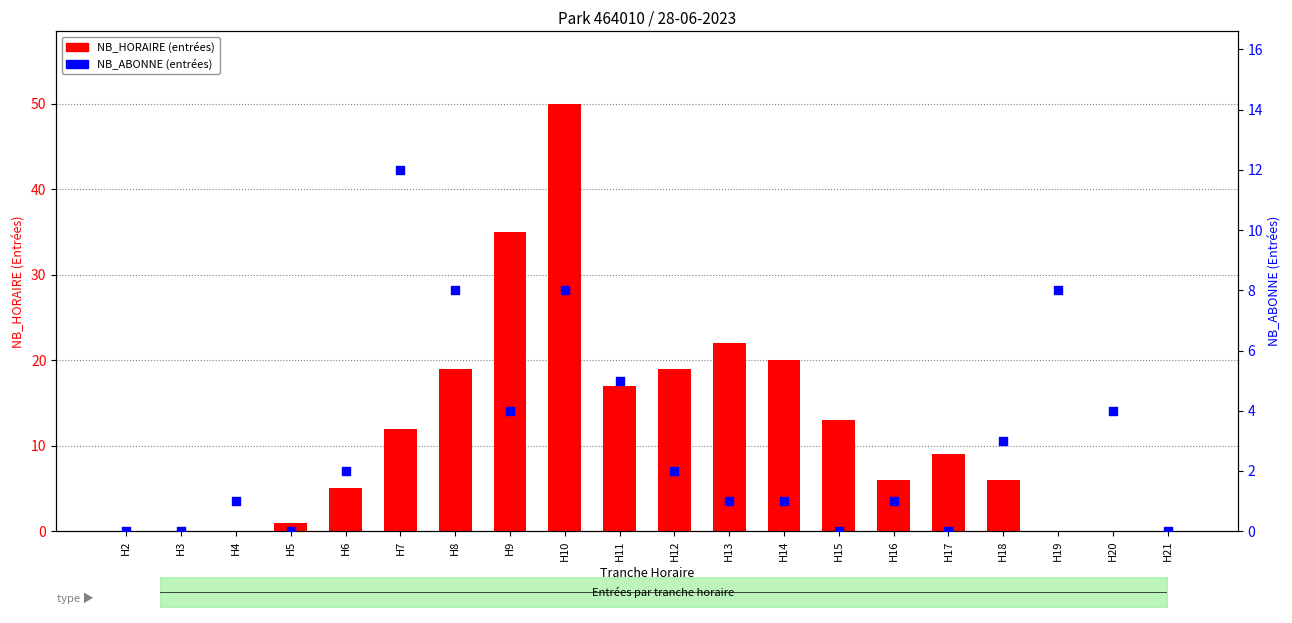

Which series contains the highest Y value?

NB_HORAIRE (entrées)